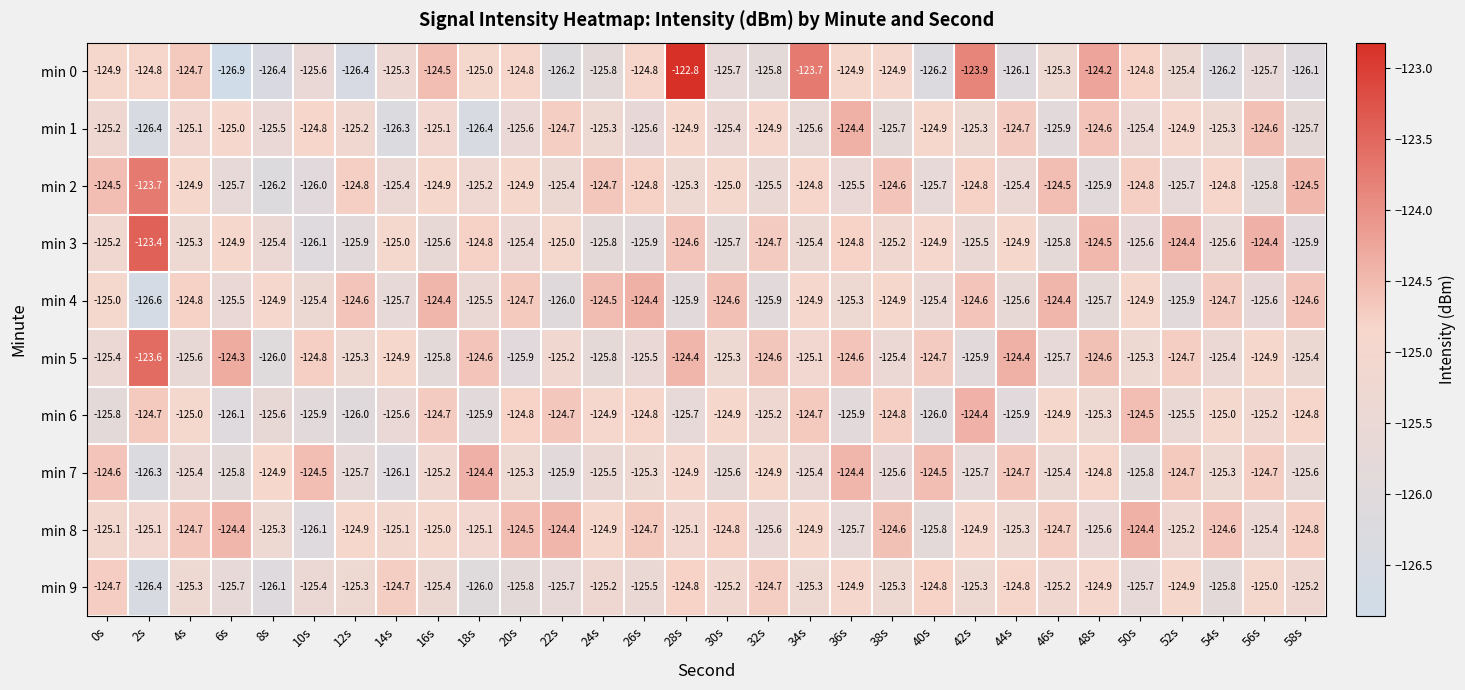

Which category has the highest value in the min 3 series?

2s